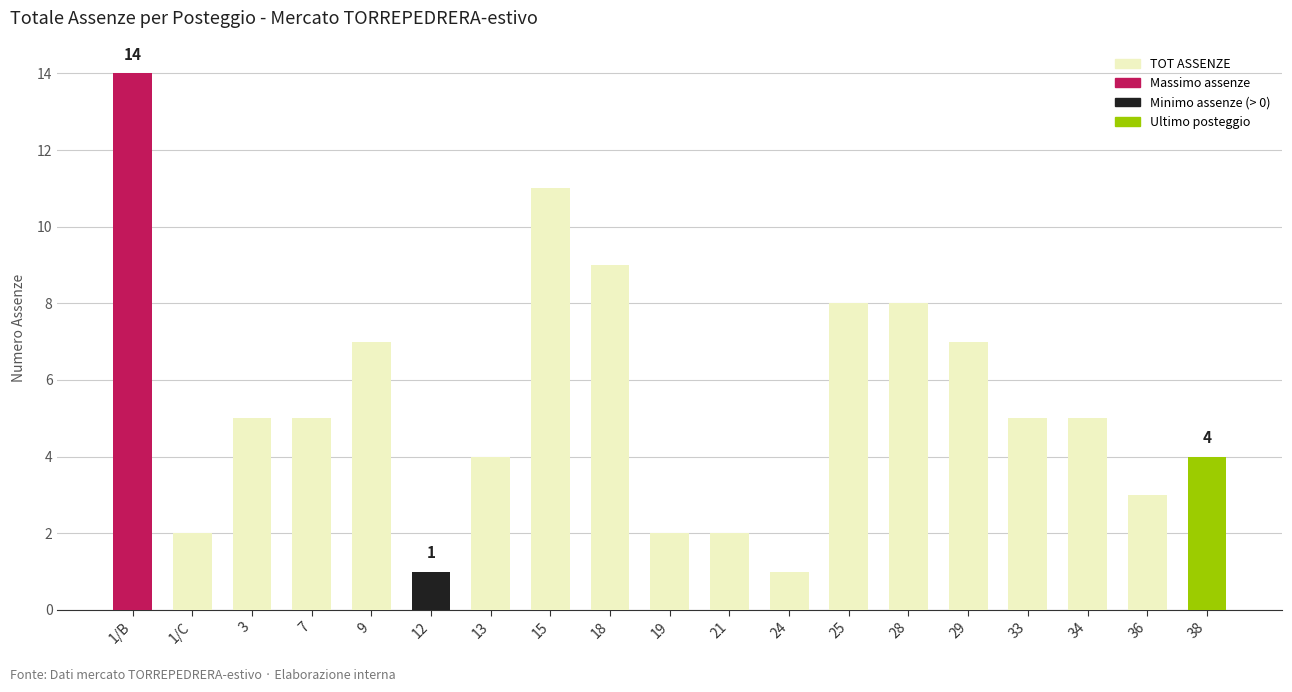

What is the difference between the maximum and second lowest values?

13